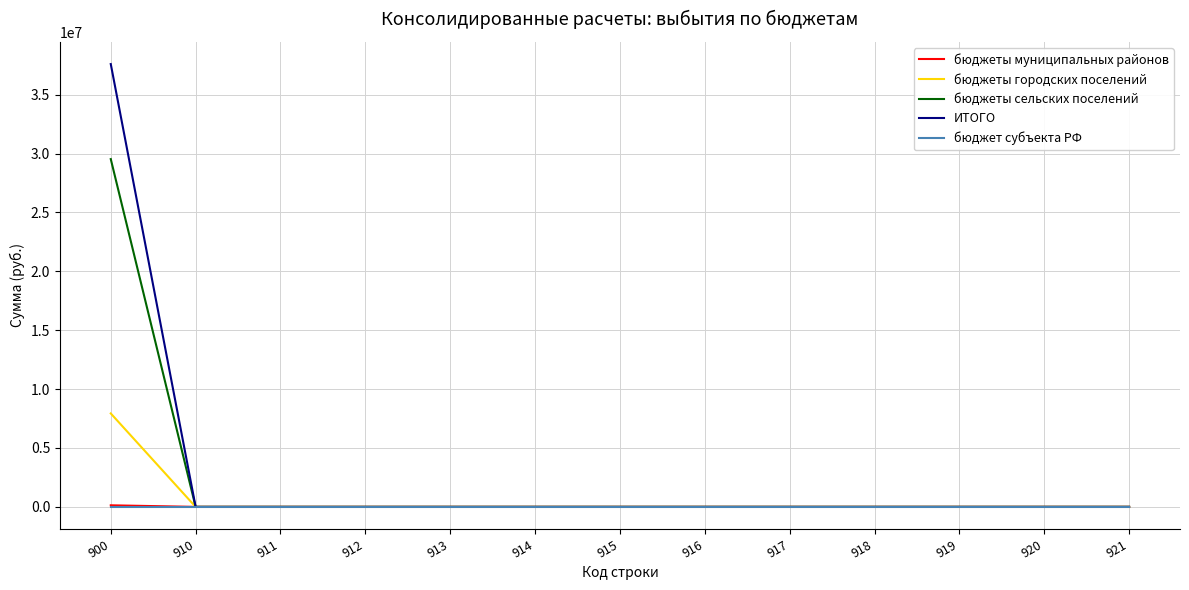

Which series has the largest range (max minus min)?

ИТОГО